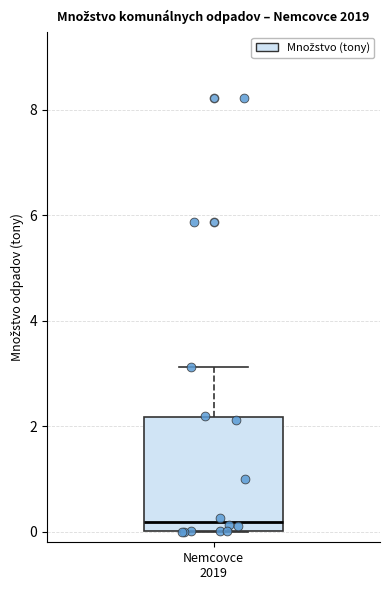

Transcribe this box plot: give where the median line is, the range the box spans, and where the two whiskers end, as read against the y-axis. The values are not printed on the chart, so give them approximately, as read against the axis.

median 0.2, box 0.0 to 2.2, whiskers 0.0 to 3.2